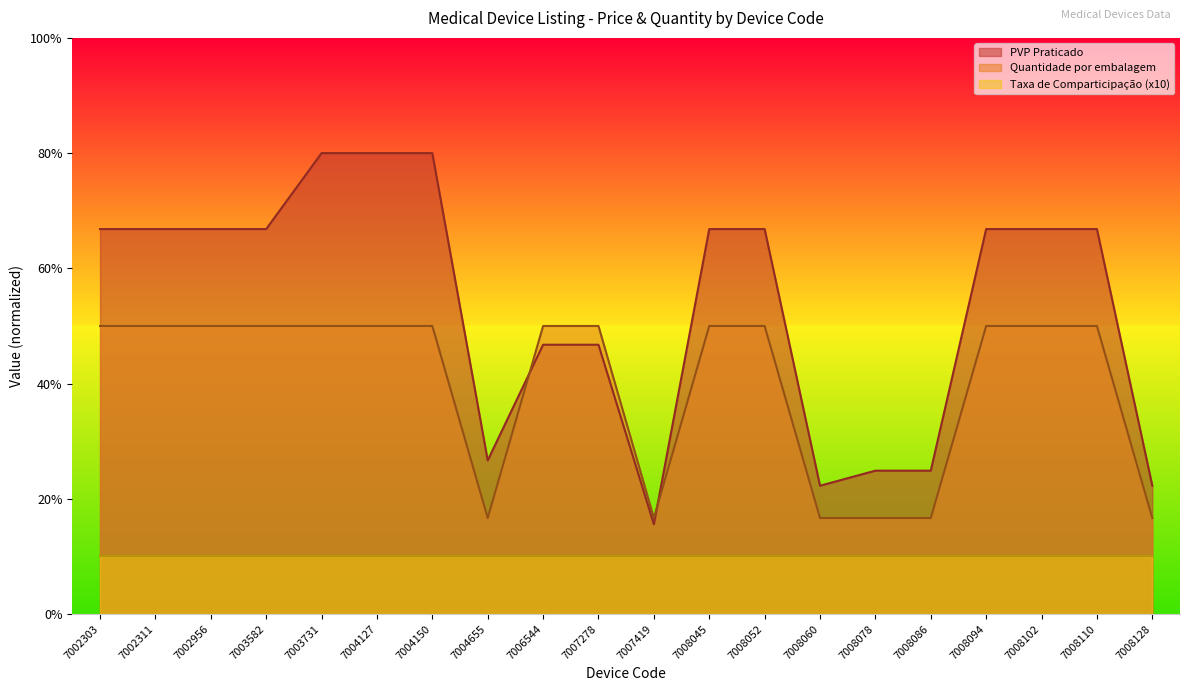

True or false: PVP has a value of 45.5 at 7004655.

False